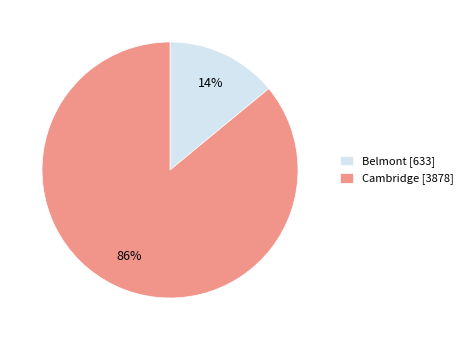

How many slices are in this pie chart?

2